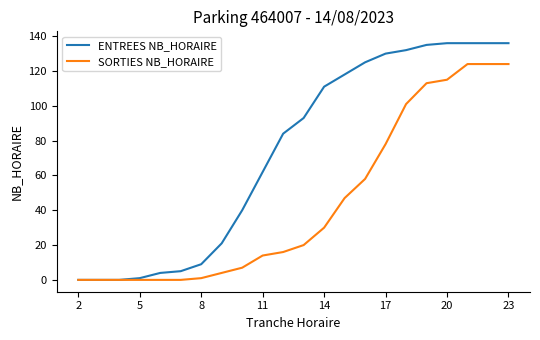

What is the greatest value displayed?

136